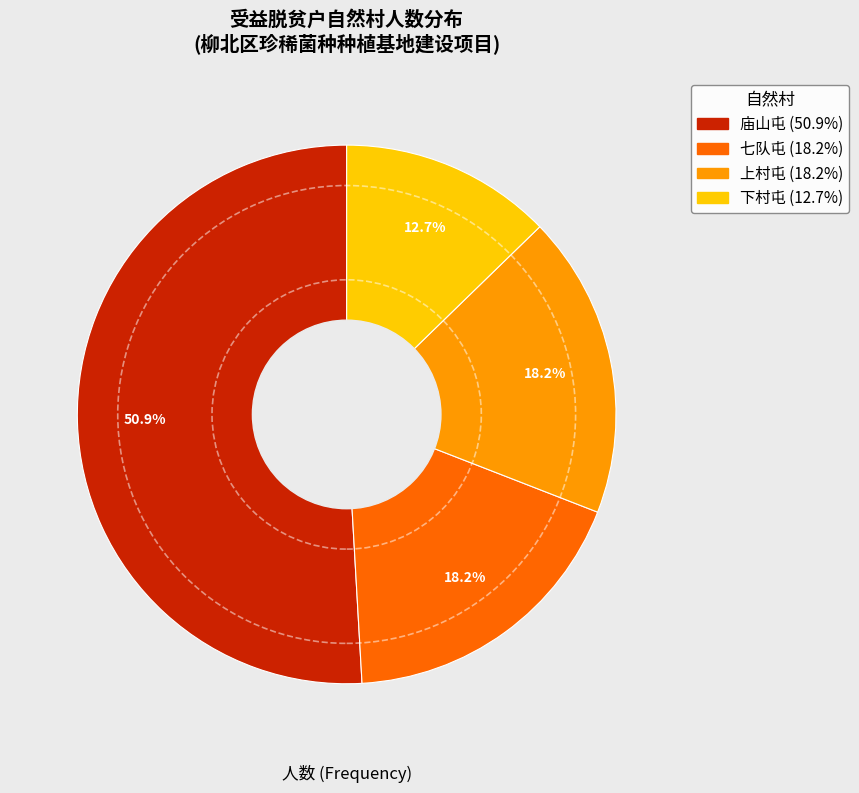

What percentage is the 庙山屯 slice, to the nearest percent?

51%